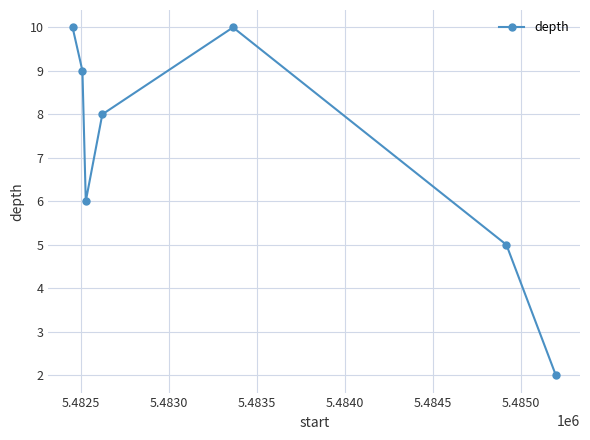

How many values are below 8?

3